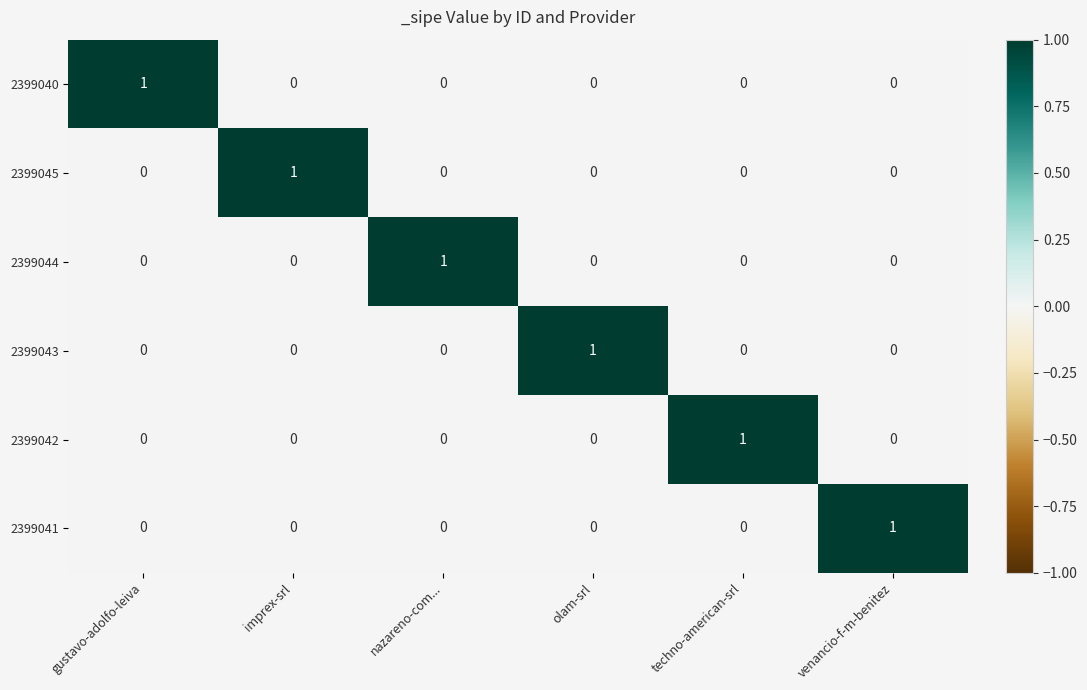

What is the spread (max minus min) of values at imprex-srl?

1